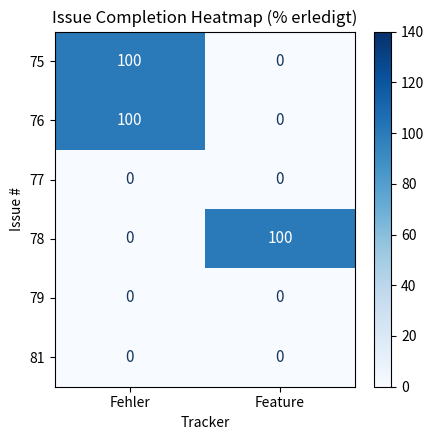

Is it true that 76 equals 100 at Fehler?

True